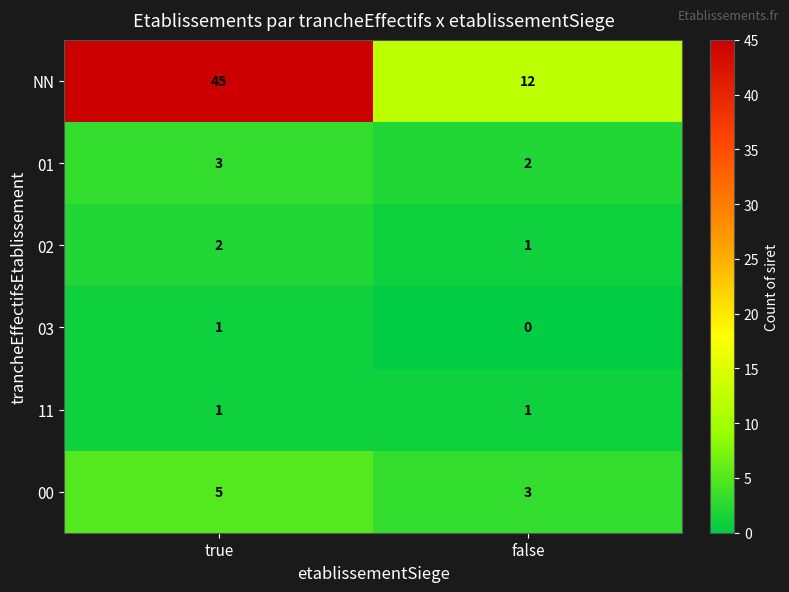

How many categories are shown in the chart?

2